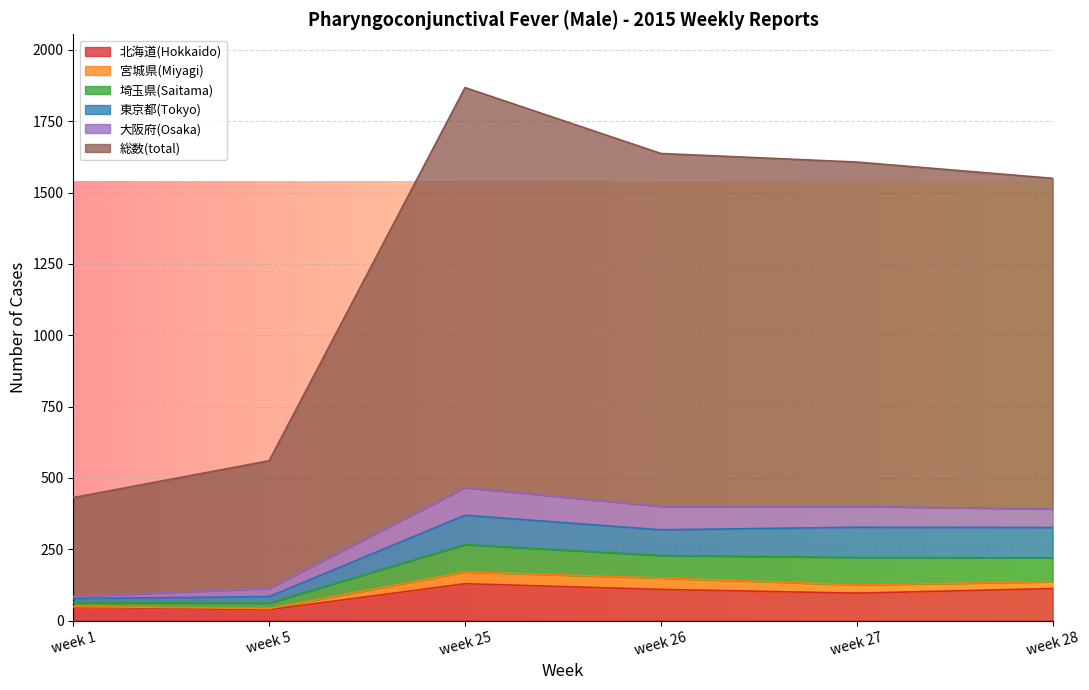

How many data points does each series have?

6